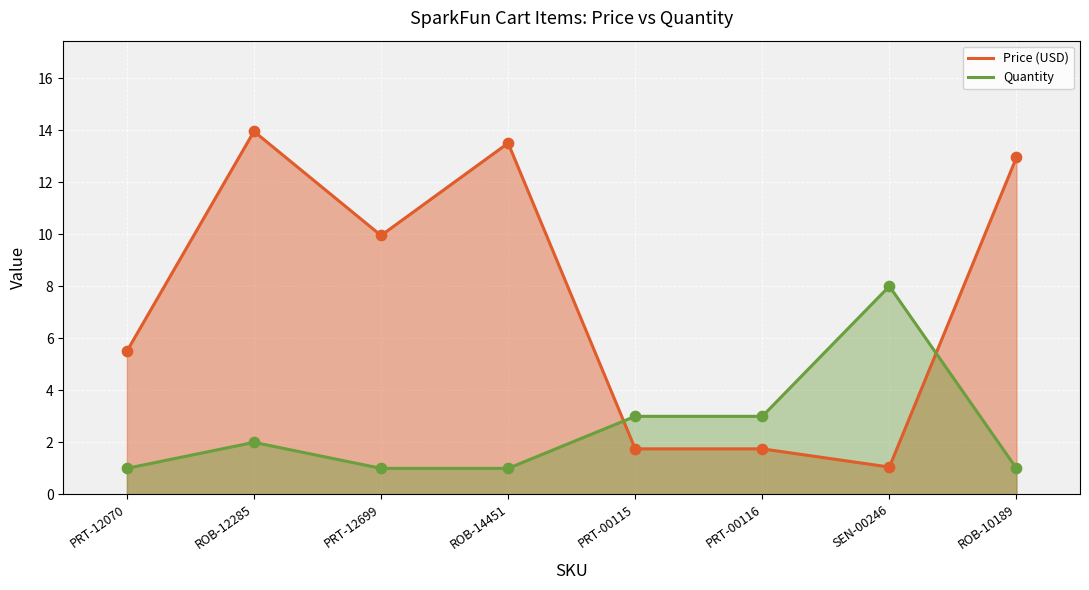

Which series contains the lowest Y value?

Quantity